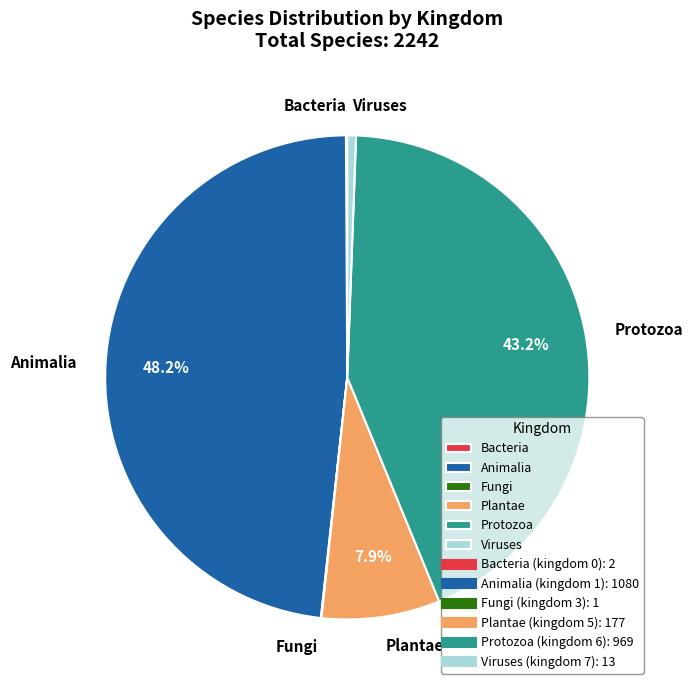

Is there a majority slice in this chart?

No